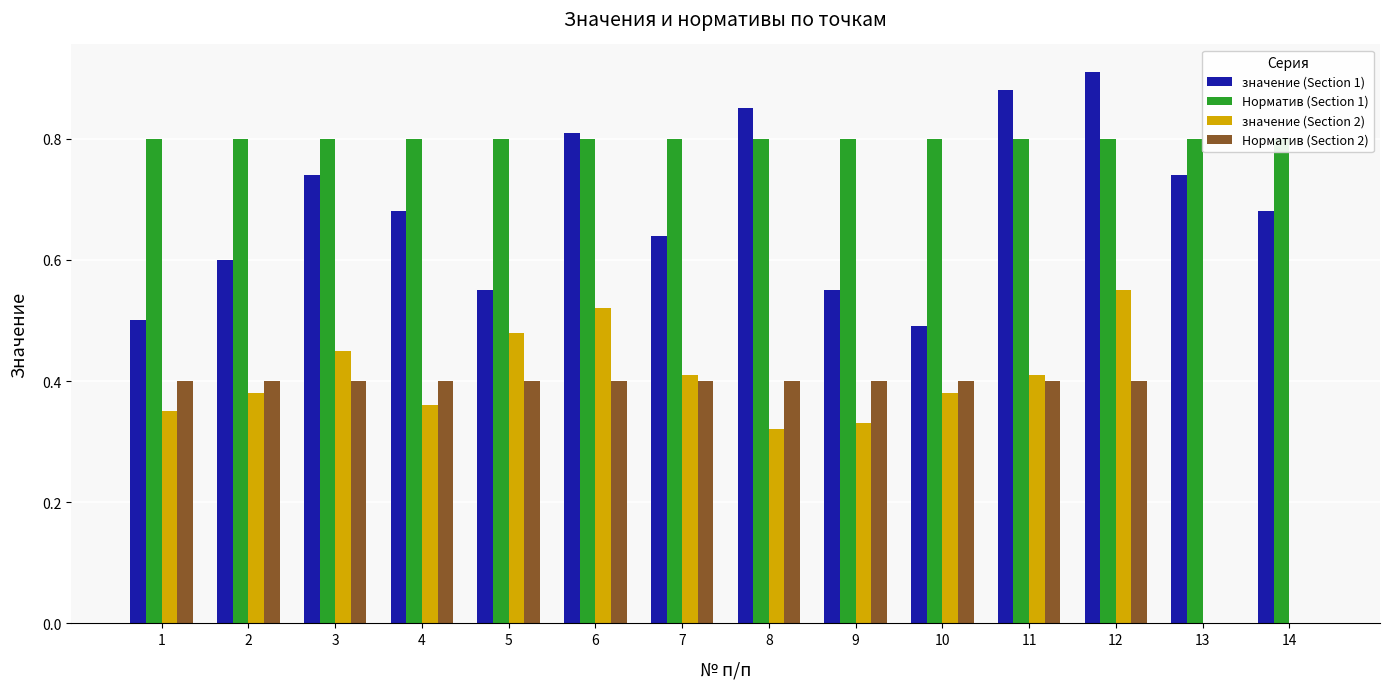

Reading left to right, list all the values displayed in this chart.

значение (Section 1): 0.5	0.6	0.7	0.7	0.6	0.8	0.6	0.8	0.6	0.5	0.9	0.9	0.7	0.7
Норматив (Section 1): 0.8	0.8	0.8	0.8	0.8	0.8	0.8	0.8	0.8	0.8	0.8	0.8	0.8	0.8
значение (Section 2): 0.3	0.4	0.5	0.4	0.5	0.5	0.4	0.3	0.3	0.4	0.4	0.6	0.0	0.0
Норматив (Section 2): 0.4	0.4	0.4	0.4	0.4	0.4	0.4	0.4	0.4	0.4	0.4	0.4	0.0	0.0